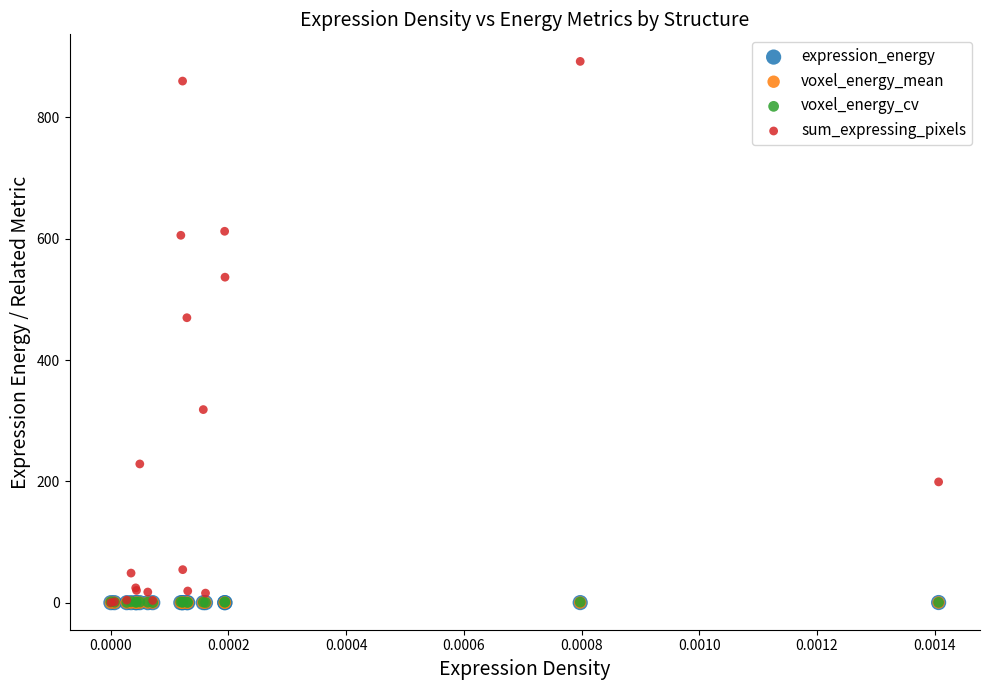

Which series contains the highest Y value?

sum_expressing_pixels